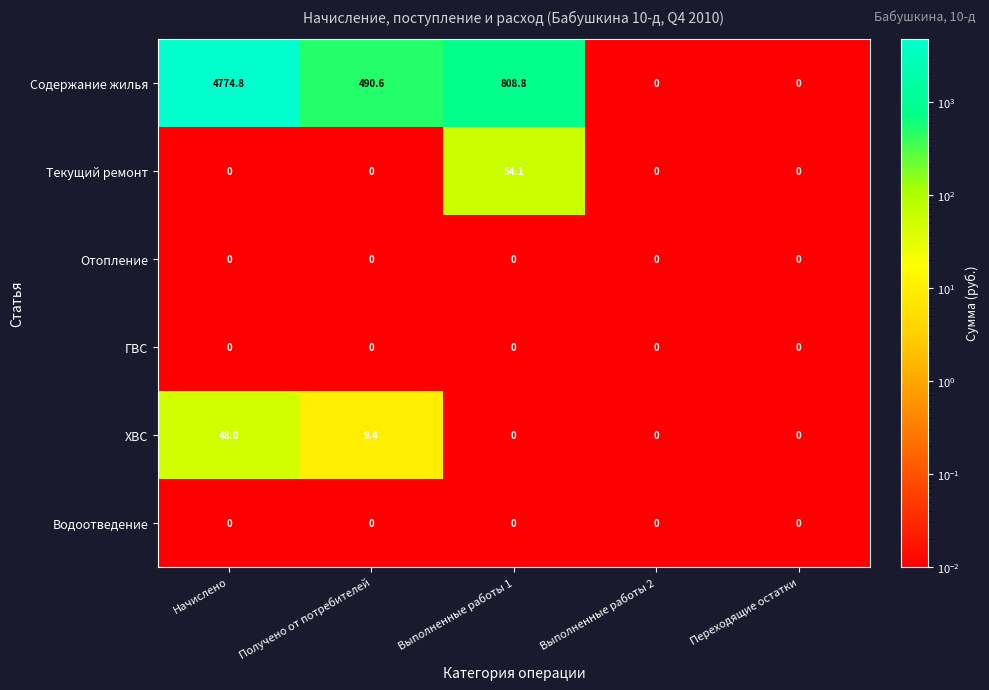

Is the value of Водоотведение at Переходящие остатки greater than the value of Содержание жилья at Выполненные работы 1?

No